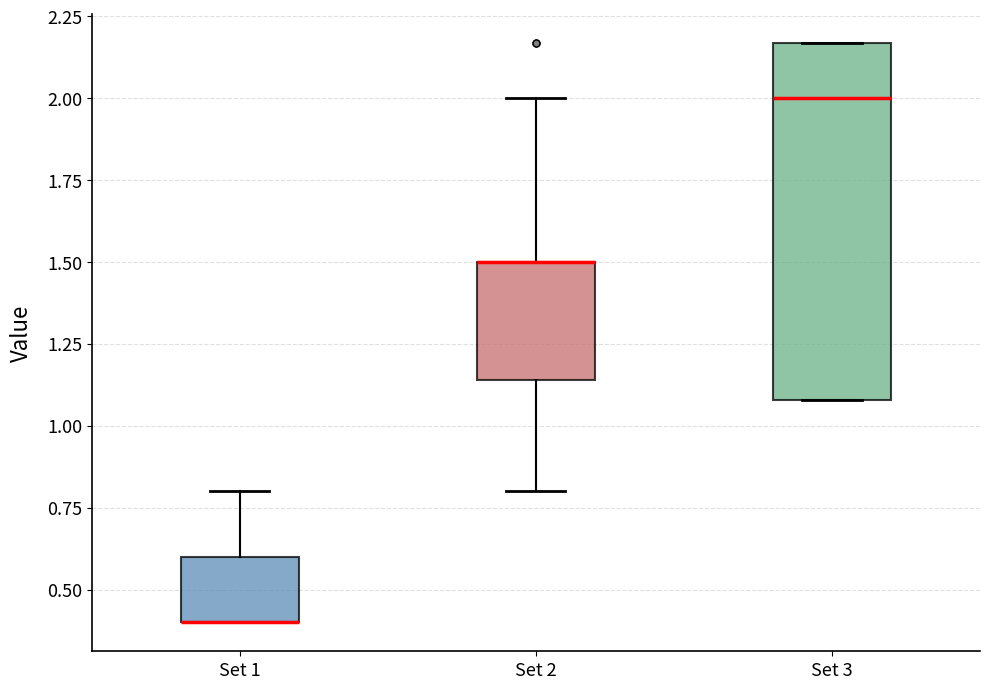

Reading left to right, transcribe this box plot: for each box, give where its median line is, the range the box spans, and where its two whiskers end, as read against the y-axis. The values are not printed on the chart, so give them approximately, as read against the axis.

Set 1: median 0.40 (drawn on the box's lower edge), box 0.40 to 0.60, whiskers 0.40 to 0.80
Set 2: median 1.50 (drawn on the box's upper edge), box 1.15 to 1.50, whiskers 0.80 to 2.00
Set 3: median 2.00, box 1.10 to 2.15, whiskers 1.10 to 2.15